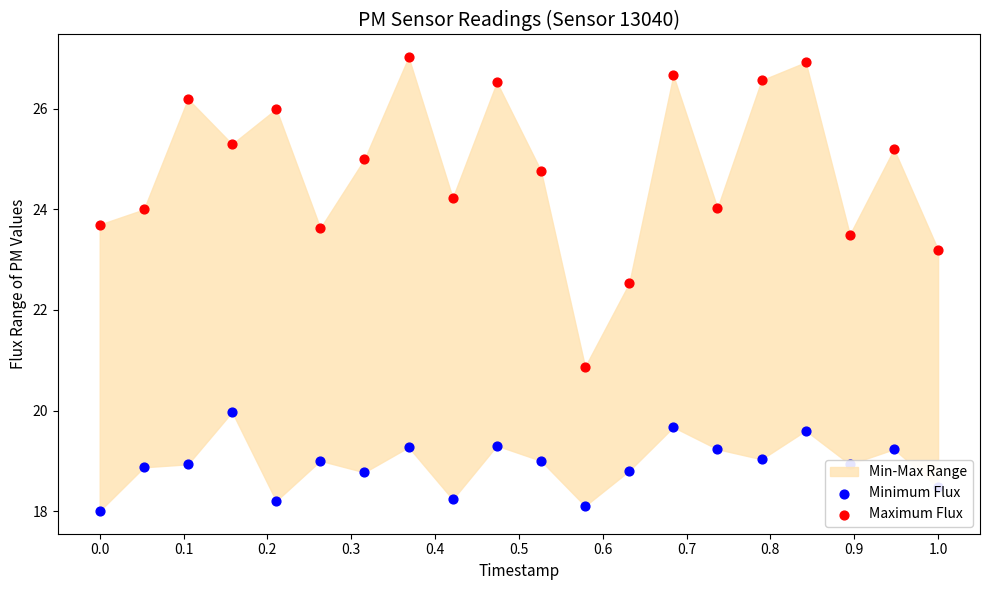

Which series has the largest Y range (max minus min)?

Maximum Flux